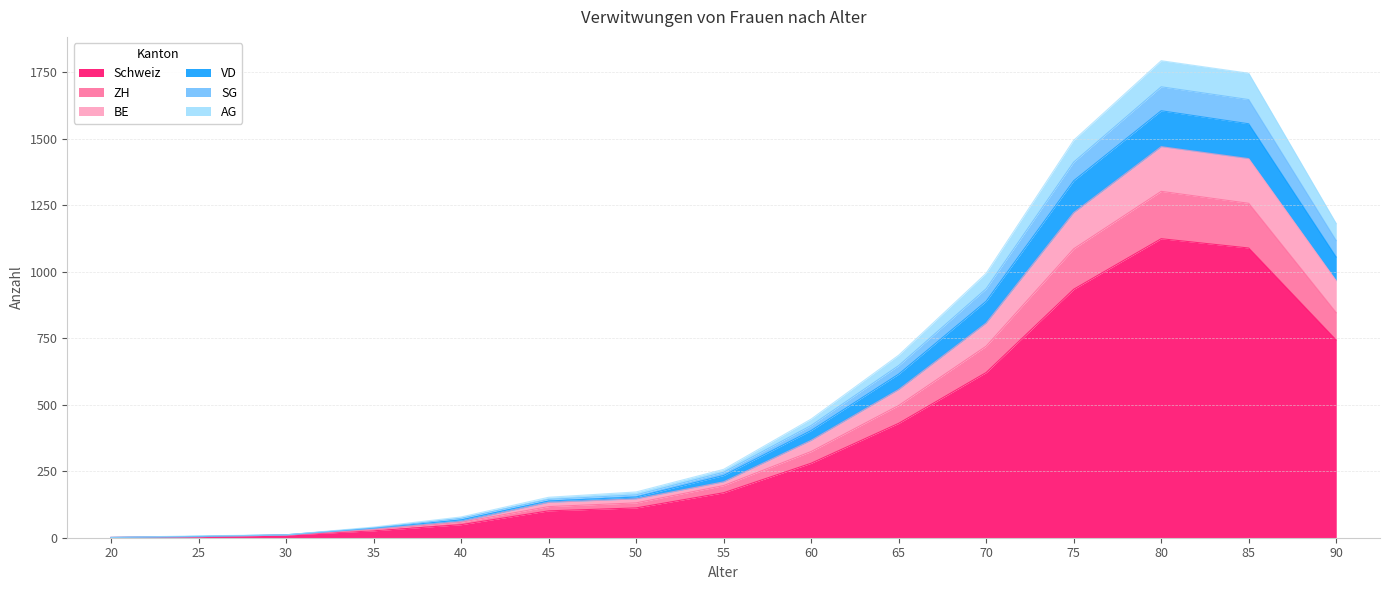

What is the total value across all series at 50?

172